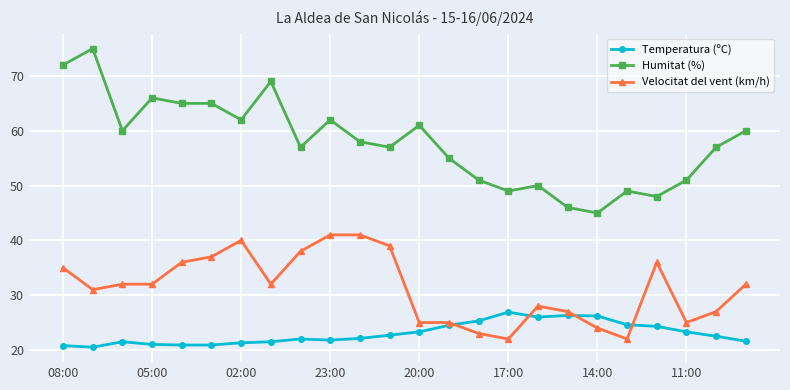

Which series has the widest spread of values?

Humitat (%)